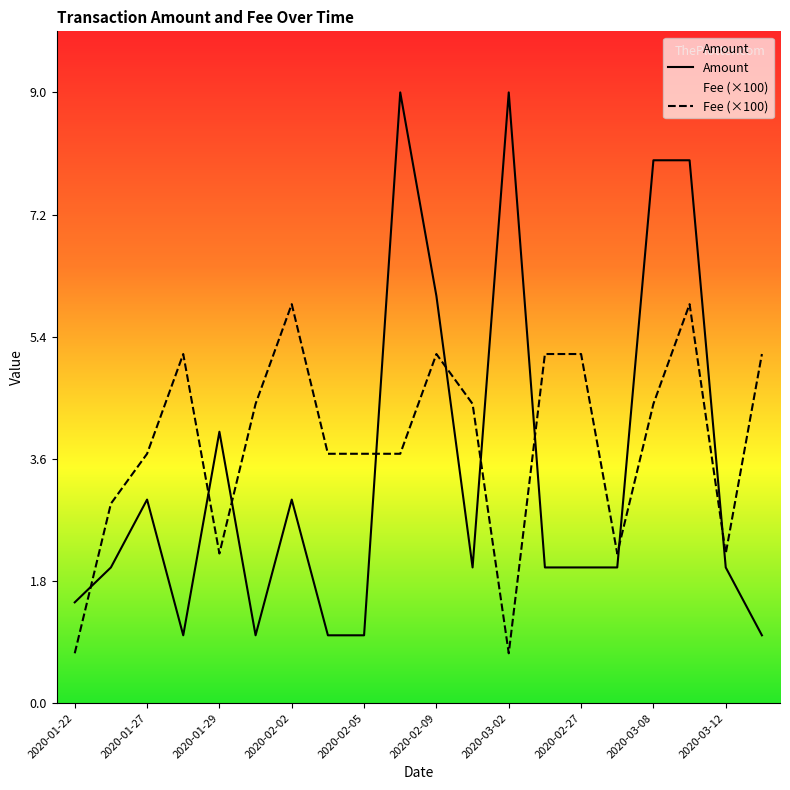

Which series has the largest total across all categories?

Fee (×100)